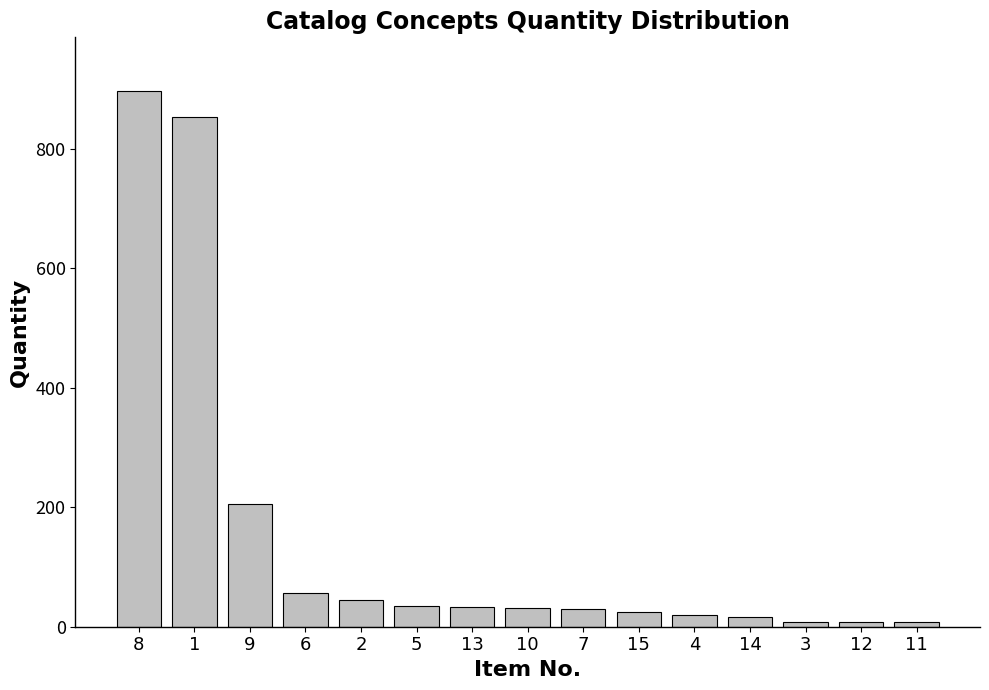

Count the number of categories in the chart.

15